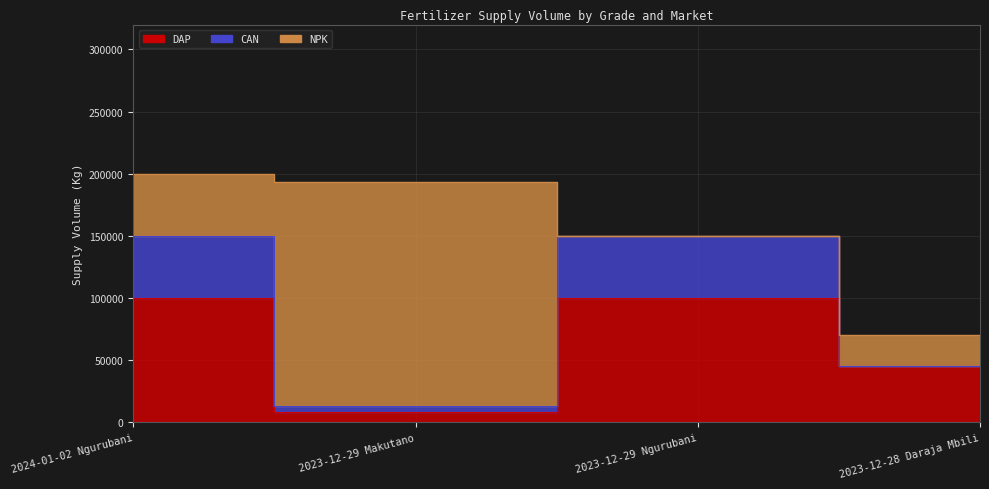

How many values in NPK are above zero?

3